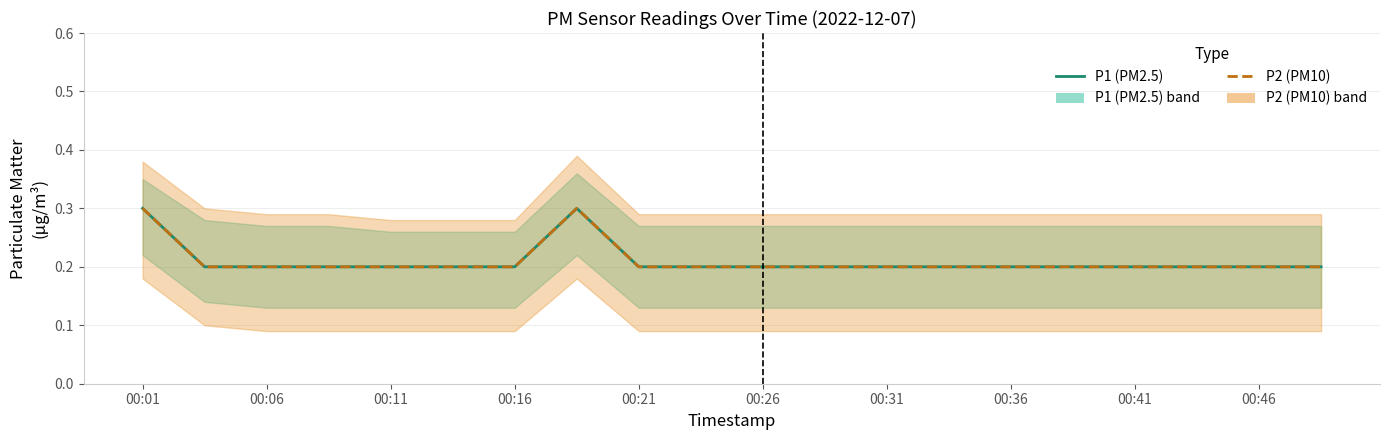

How many data points does each series have?

20